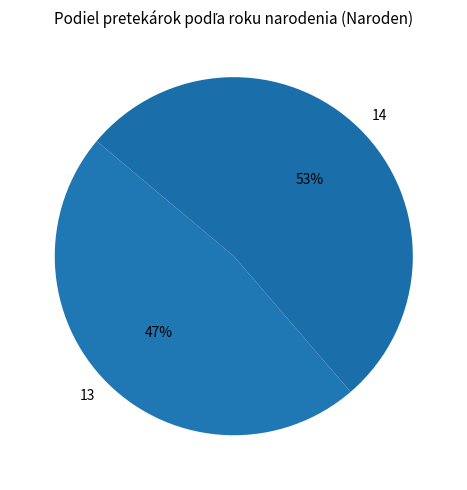

What is the ratio of the value at 14 to the value at 13?

1.1